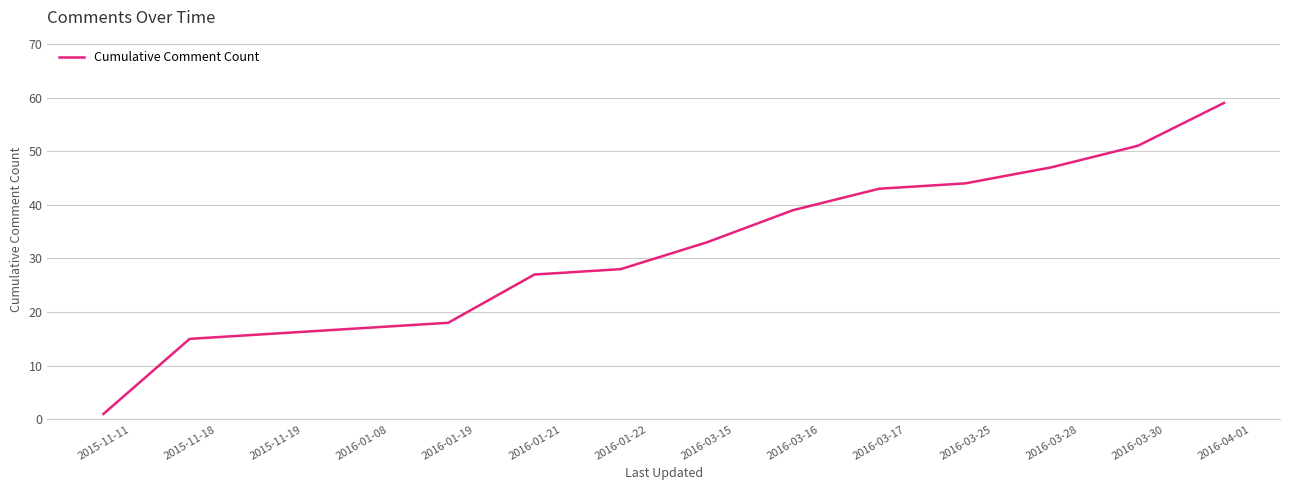

Reading left to right, extract all data points from this chart.

2015-11-11=1	2015-11-18=15	2015-11-19=16	2016-01-08=17	2016-01-19=18	2016-01-21=27	2016-01-22=28	2016-03-15=33	2016-03-16=39	2016-03-17=43	2016-03-25=44	2016-03-28=47	2016-03-30=51	2016-04-01=59